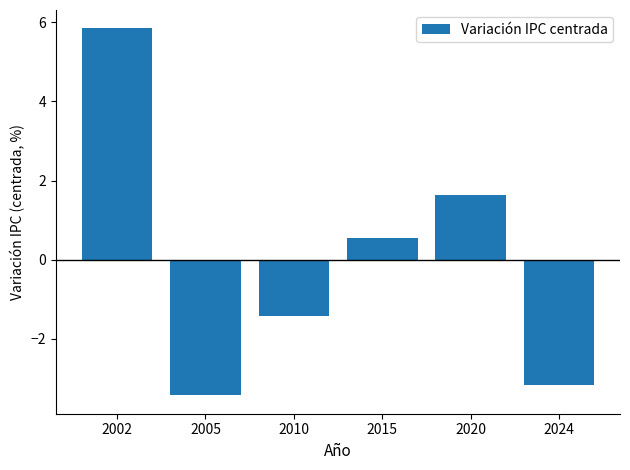

What is the change in value from 2002 to 2020?

-4.2